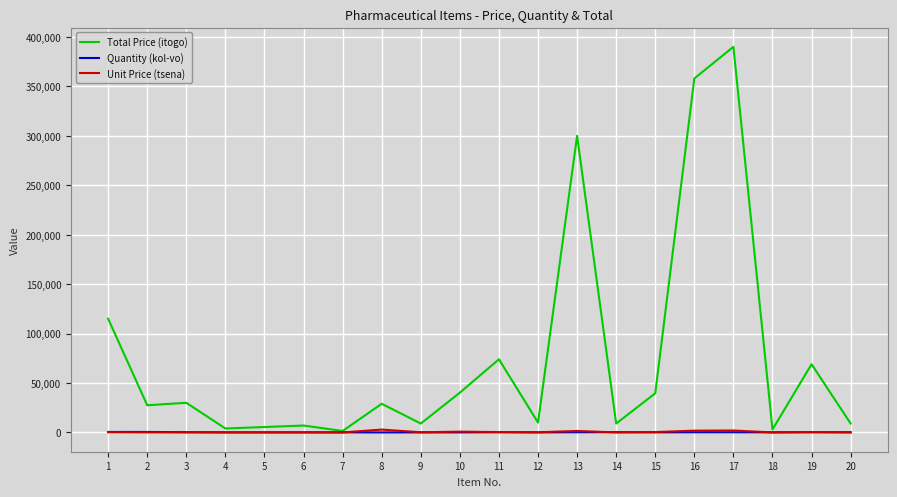

Which series has the widest spread of values?

Total Price (itogo)